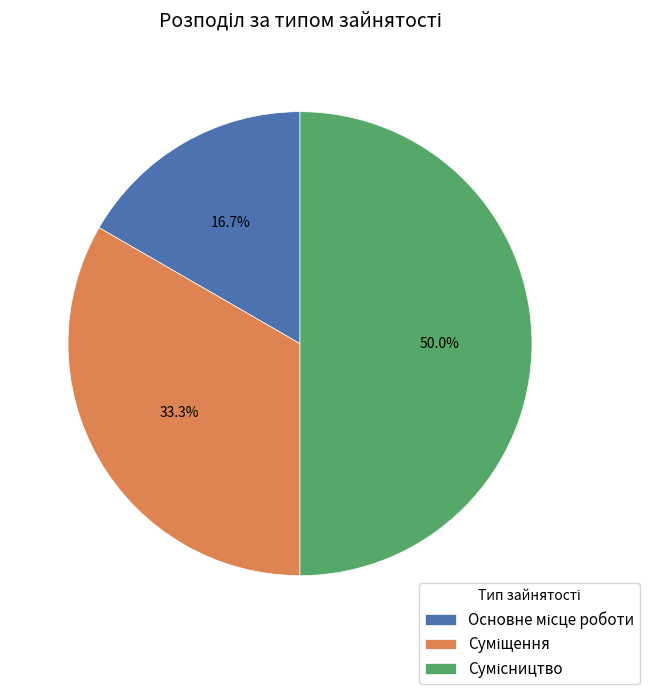

How many segments does this pie chart have?

3